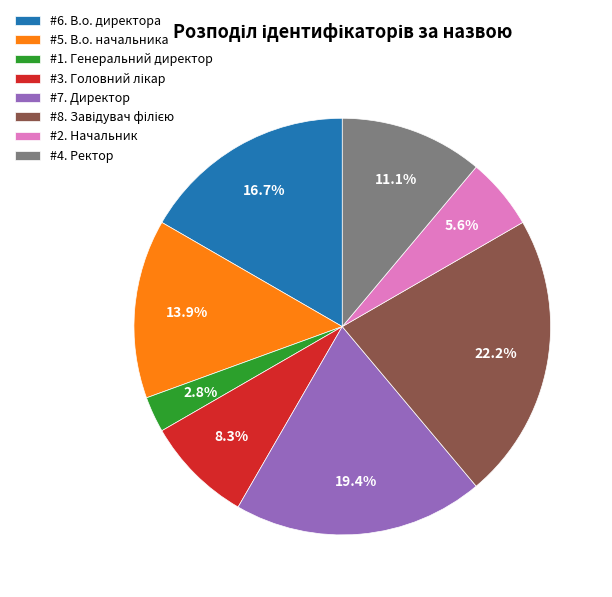

To the nearest percent, what is the difference between the largest and smallest slice percentages?

19%